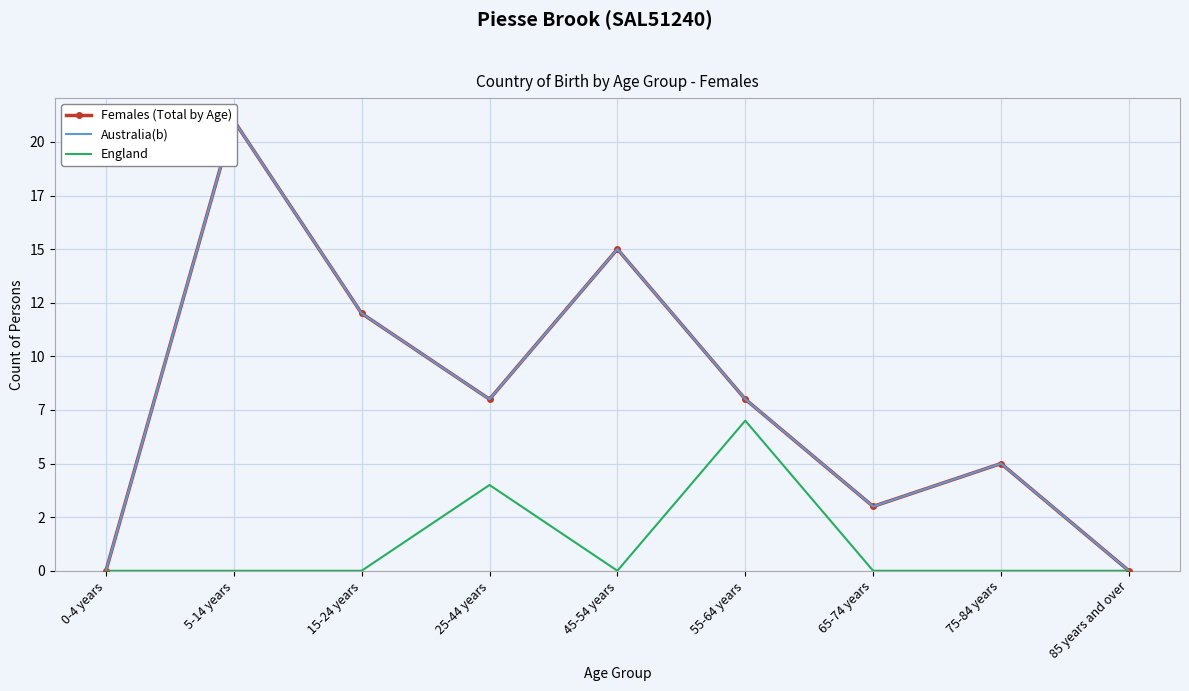

The England series shows 1 at 25-44 years. True or false?

False